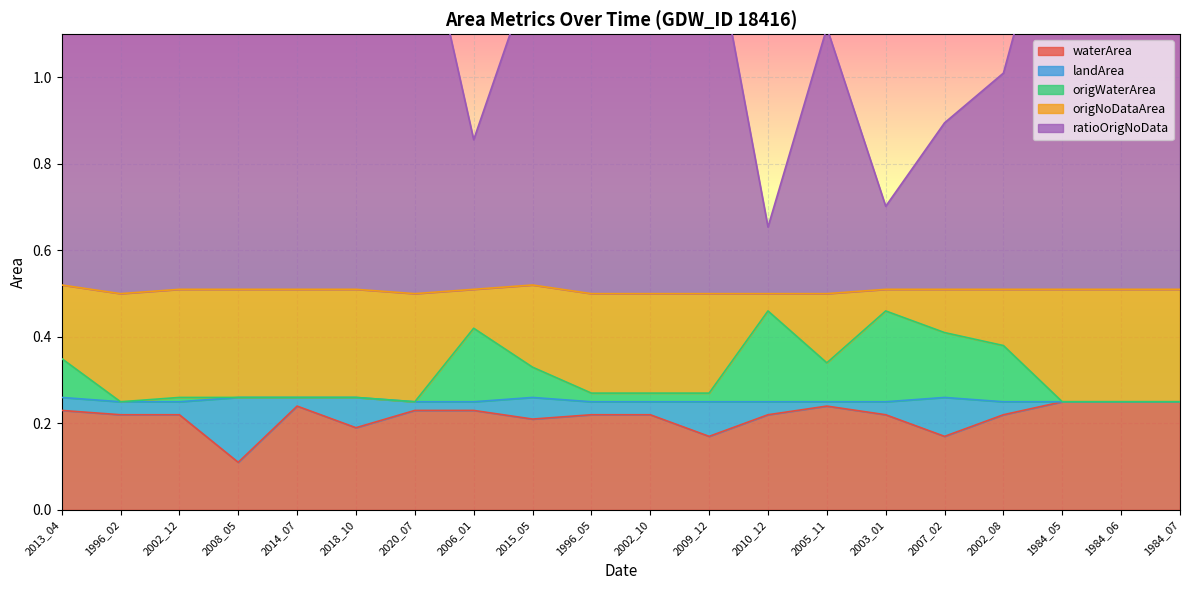

What is the greatest value displayed?

1.5